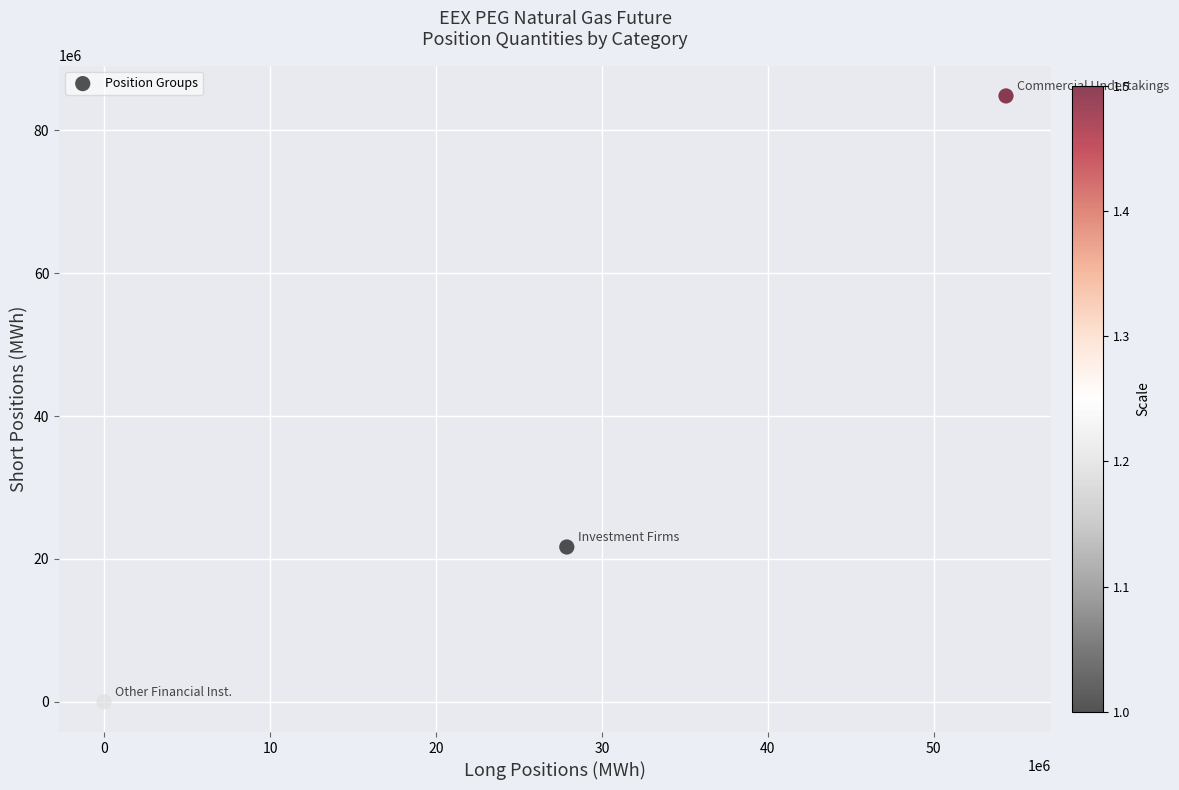

What is the average X value?

27409935